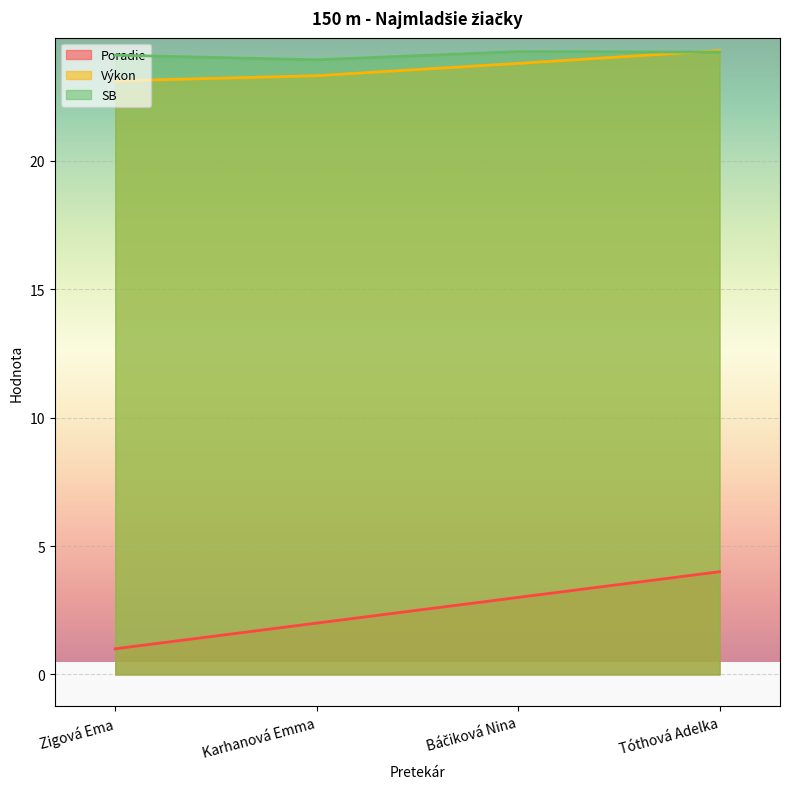

What is the difference between the maximum and minimum values in the Poradie series?

3.0